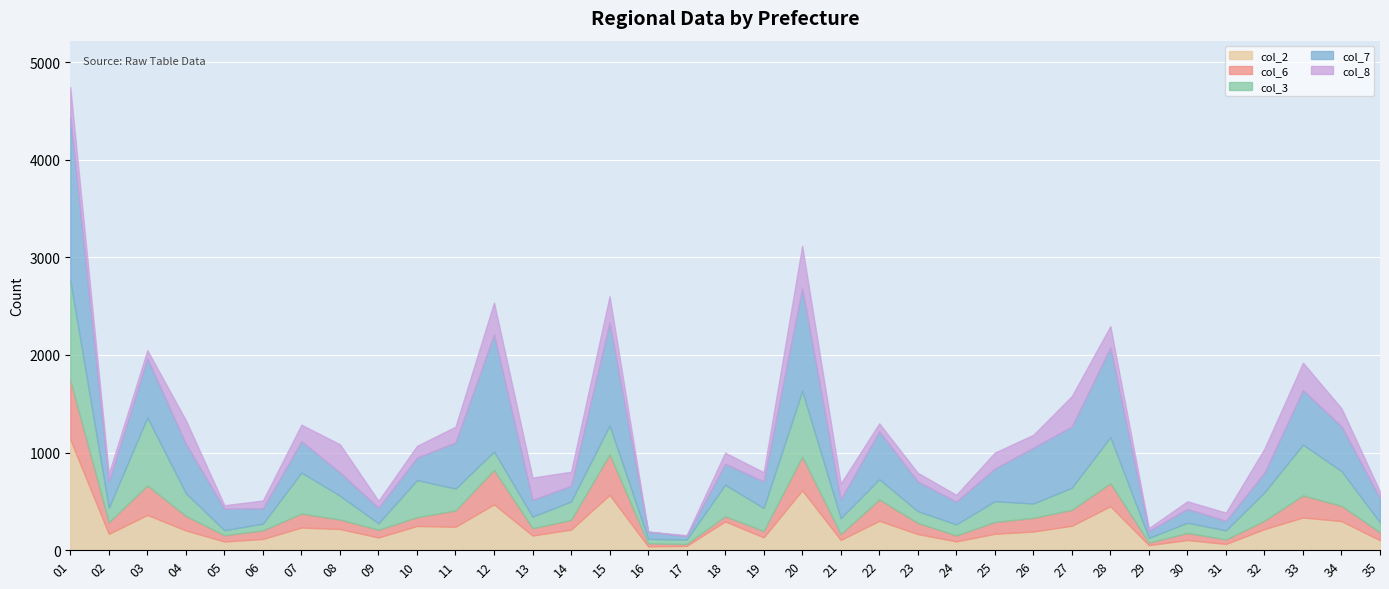

What is the sum of all col_7 values?

14541